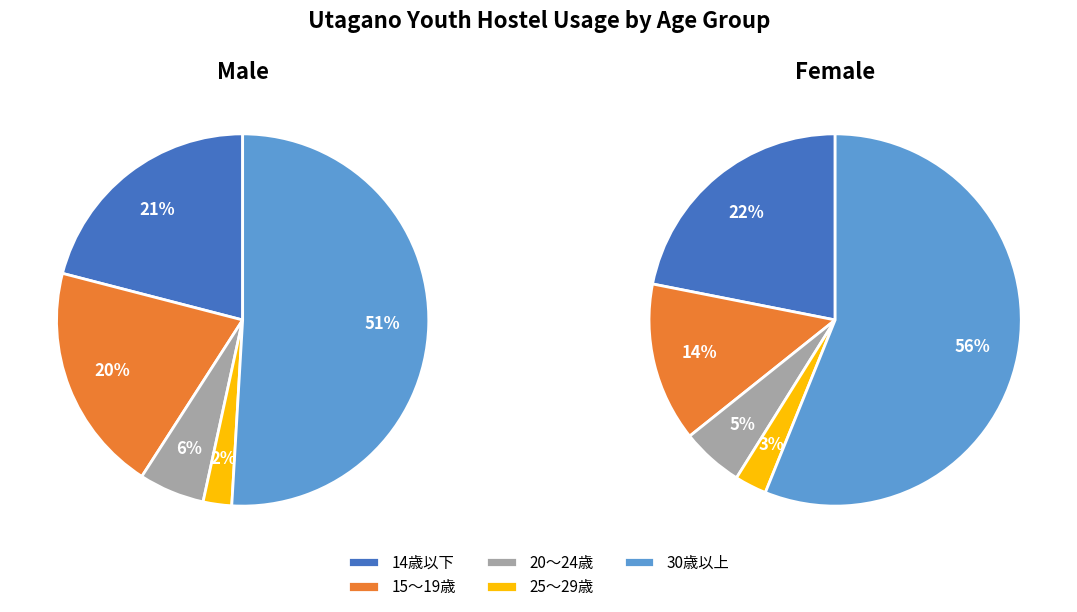

What percentage is the 20～24歳 slice, to the nearest percent?

6%